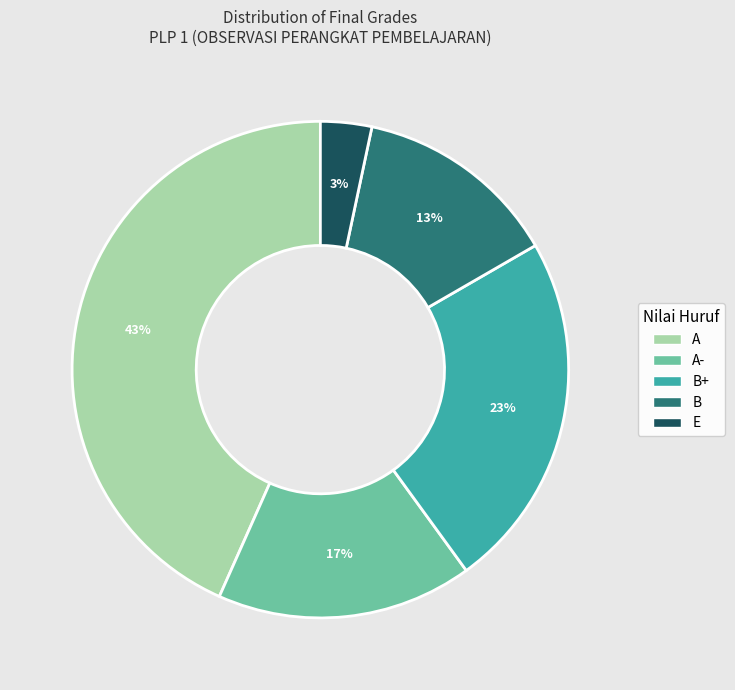

Is the sum of A and A- greater than half?

Yes